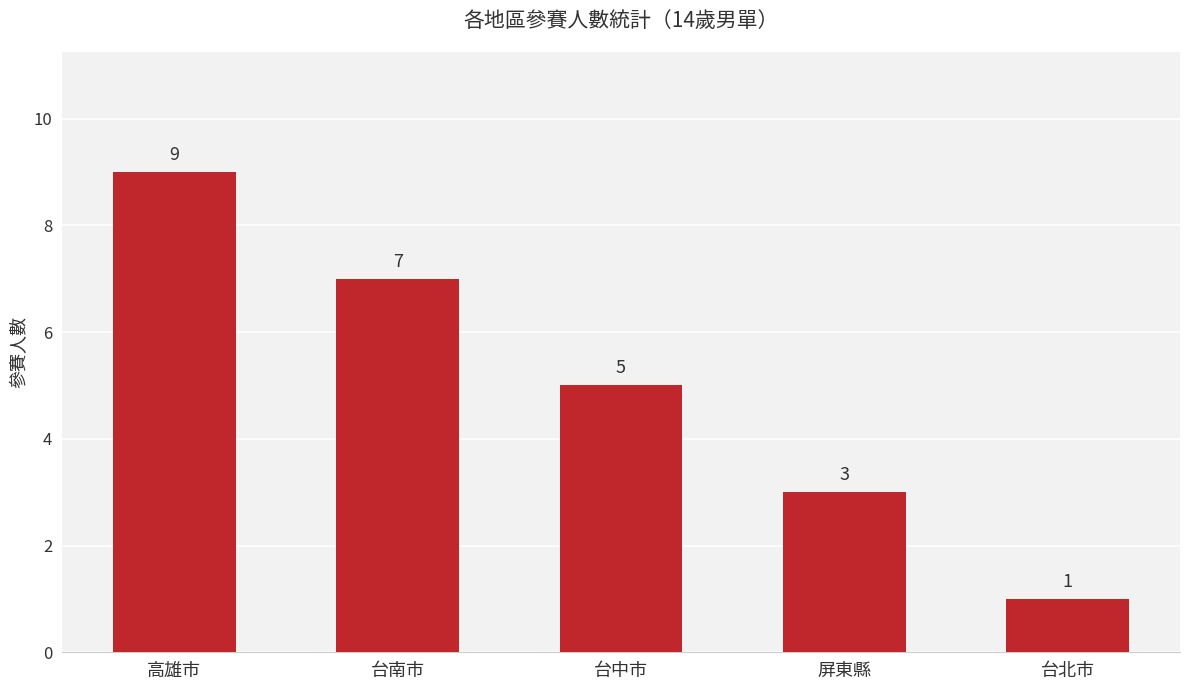

Does the chart contain any negative values?

No